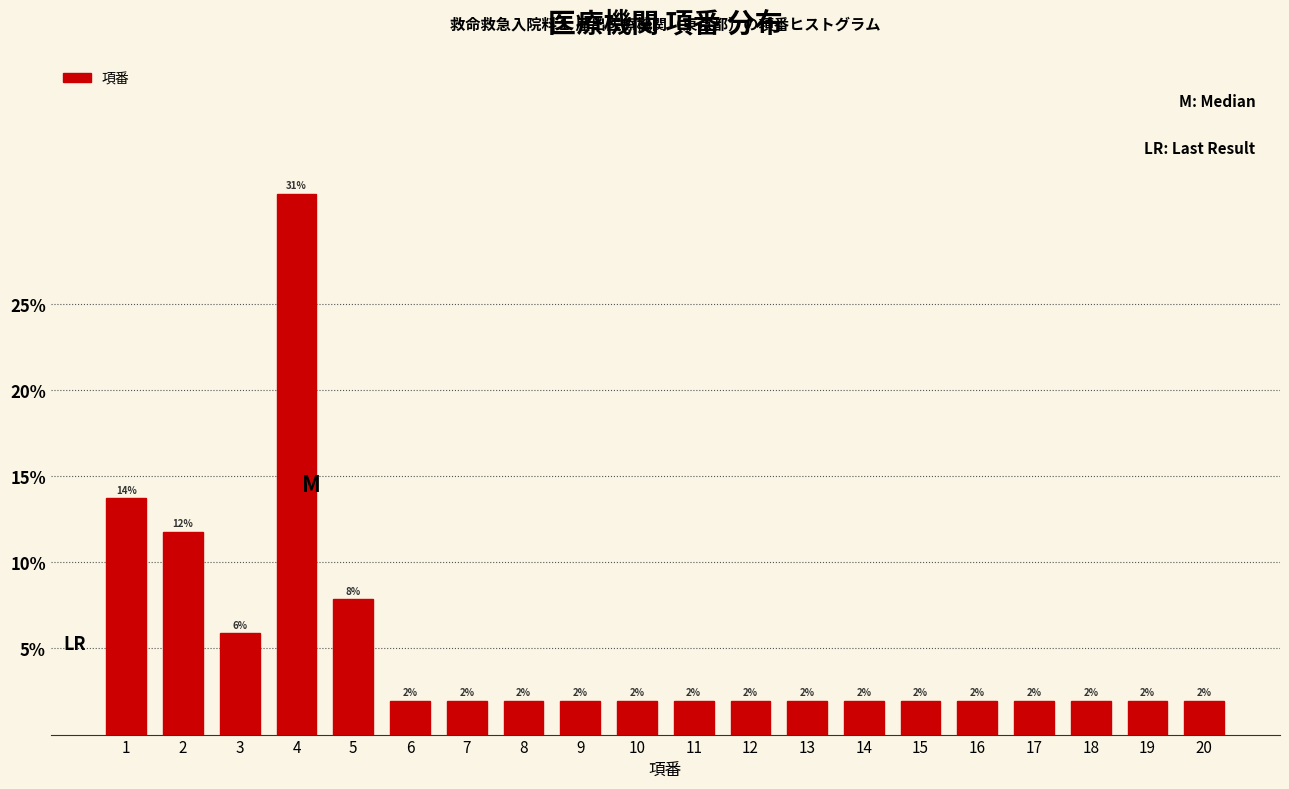

The value at 3 is 5.9. True or false?

True